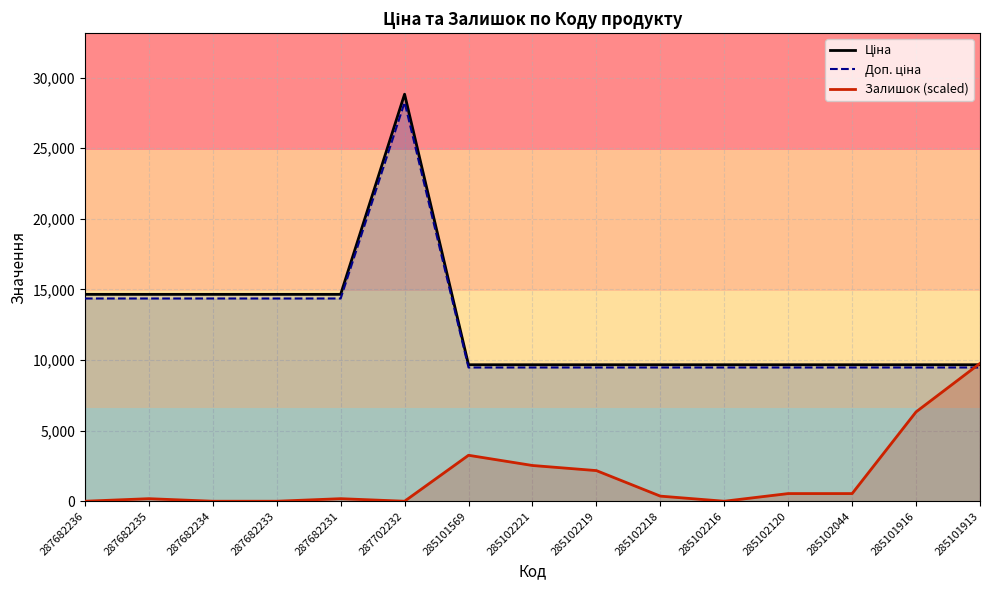

List the series in order of their peak value, lowest first.

Залишок (scaled), Доп. ціна, Ціна